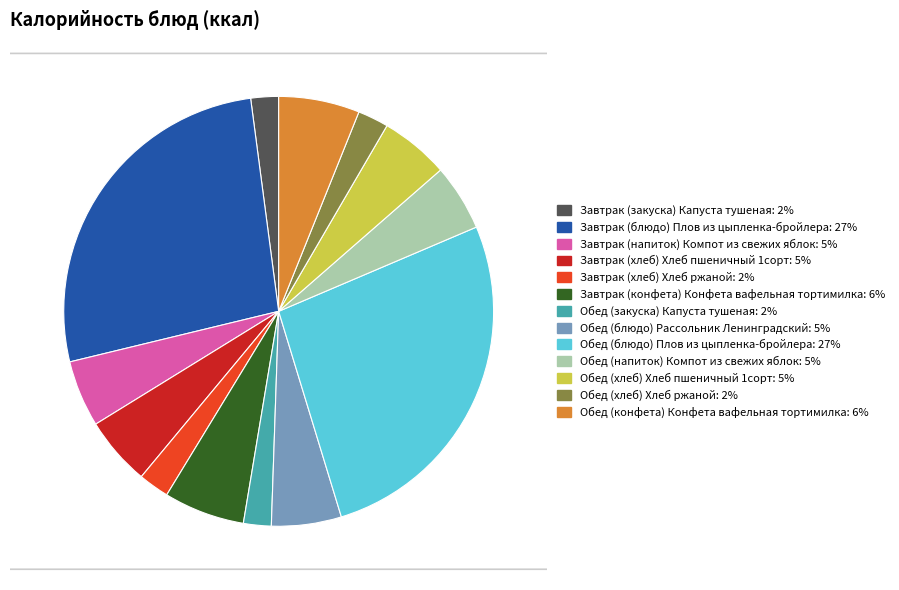

Is Обед (хлеб) Хлеб ржаной the majority of the pie?

No